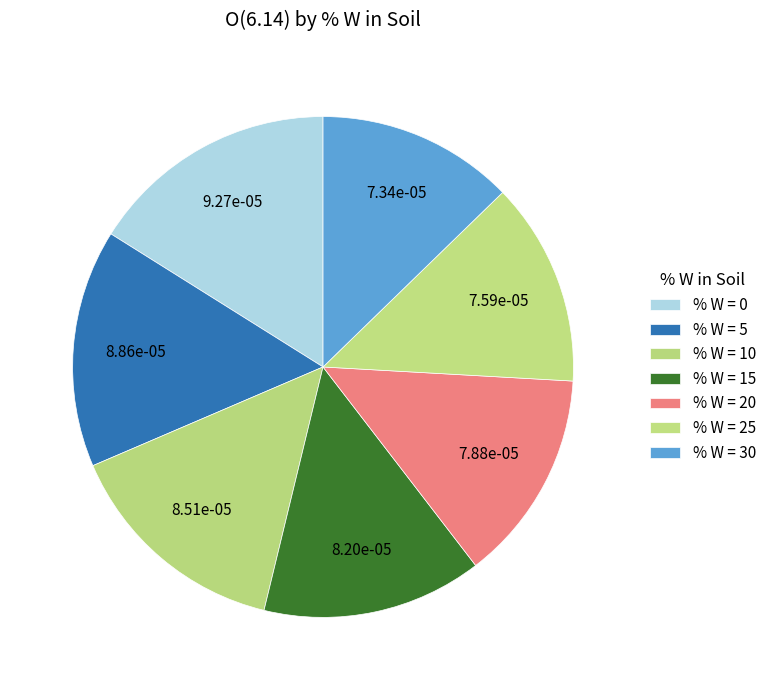

Count the number of slices in the pie.

7